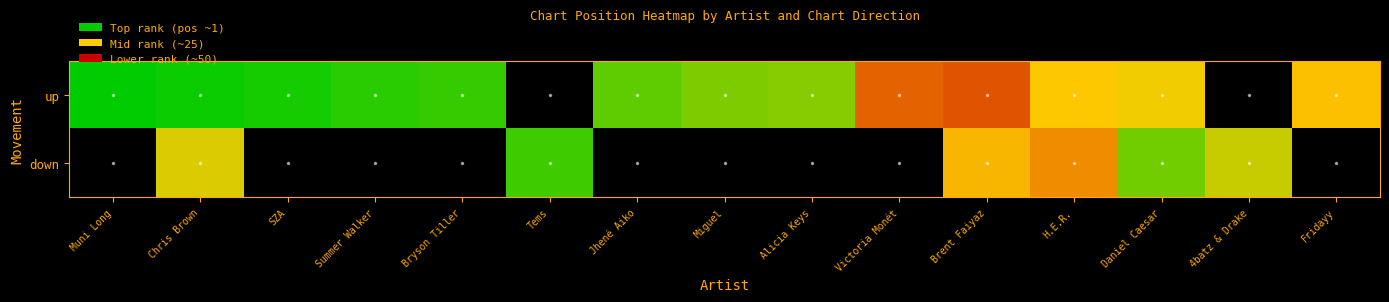

At how many categories does at least one series exceed 21?

6